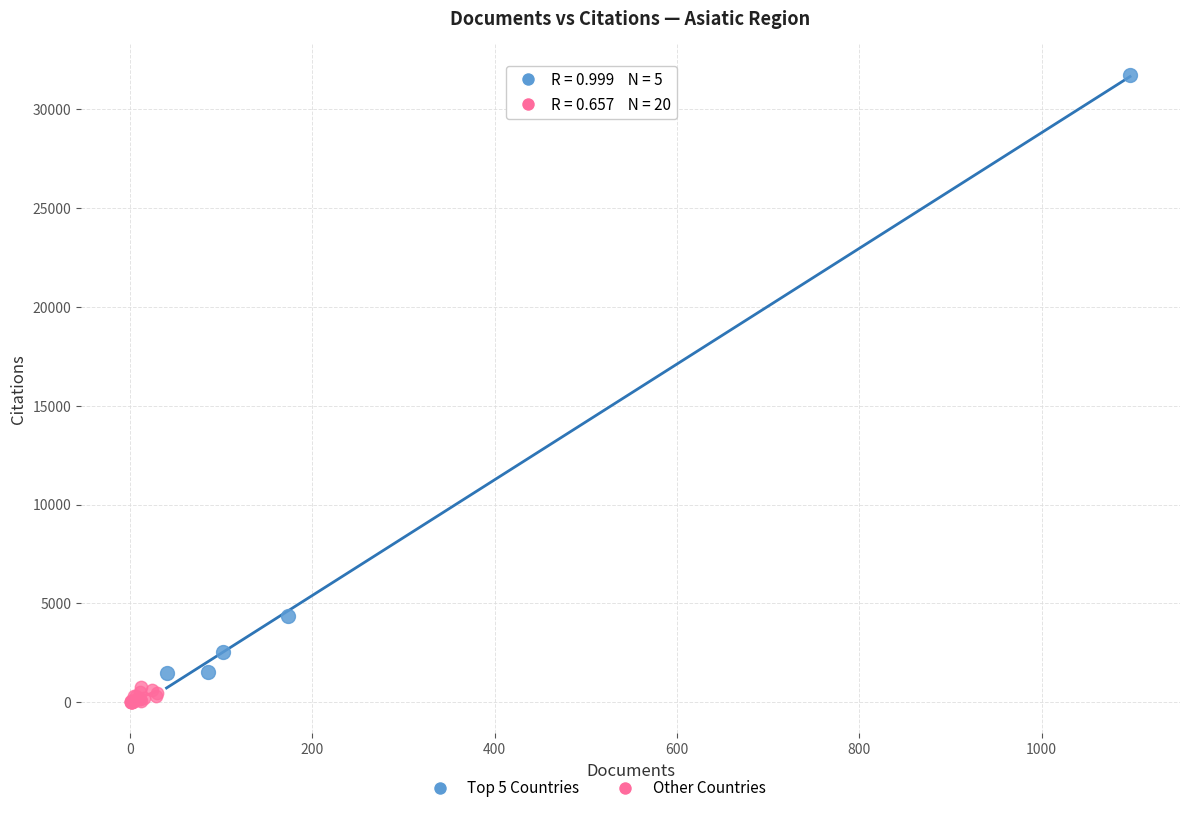

Which series has the largest Y range (max minus min)?

Top 5 Countries